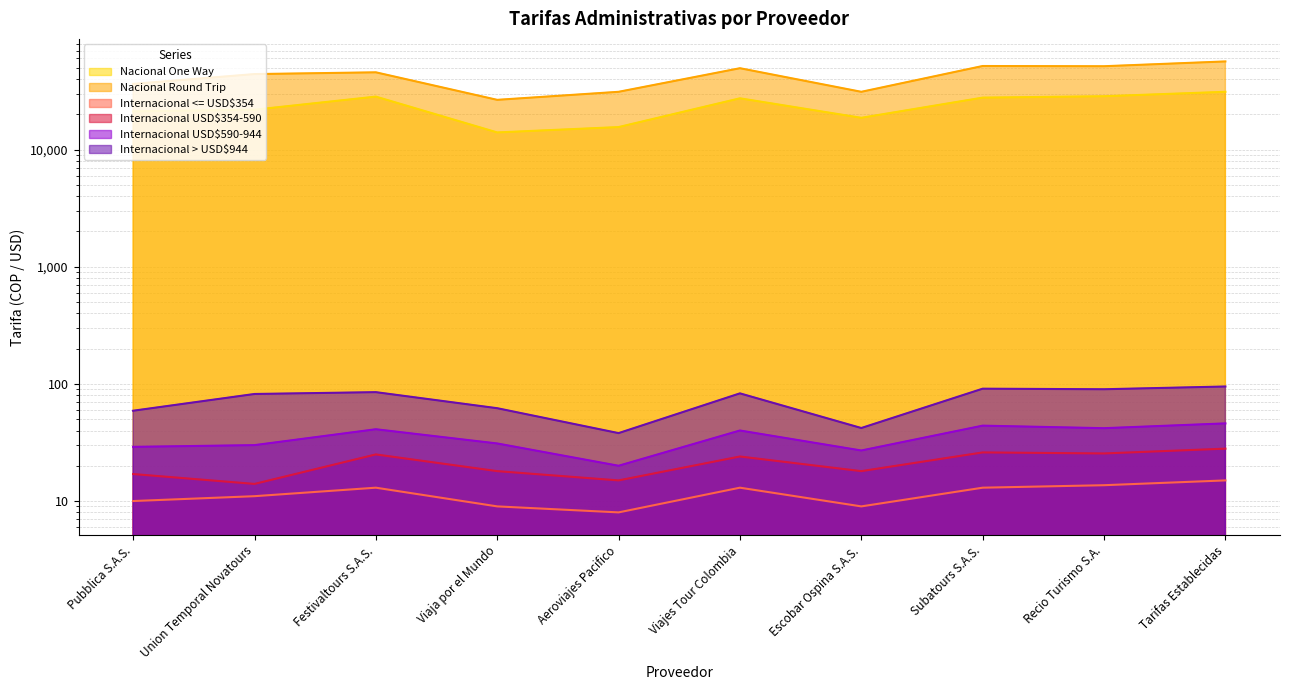

What is the approximate value of Internacional > USD$944 at Aeroviajes Pacifico?

38.0